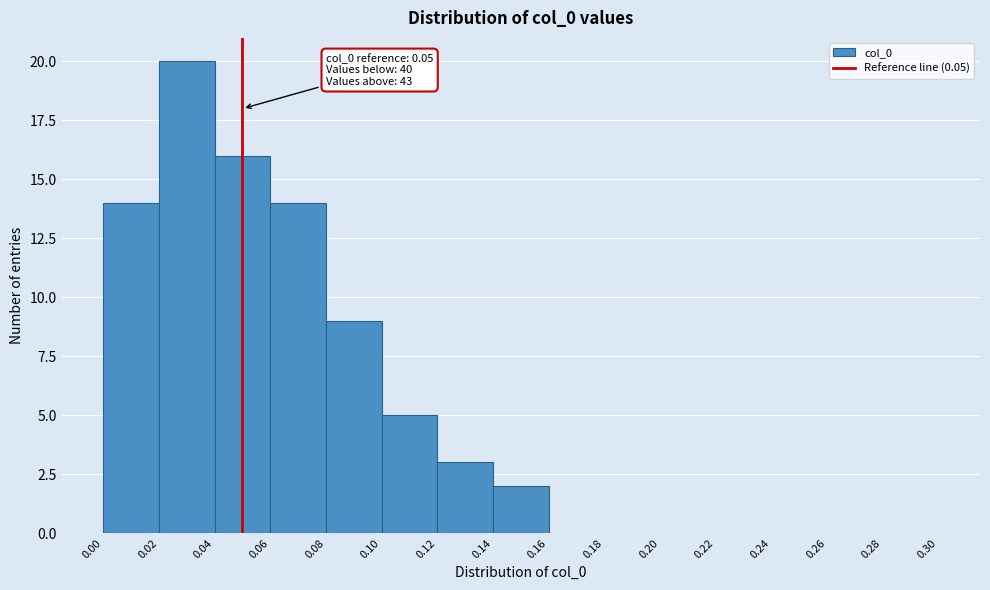

Which range on the x-axis has the tallest bar?

0.02 to 0.04